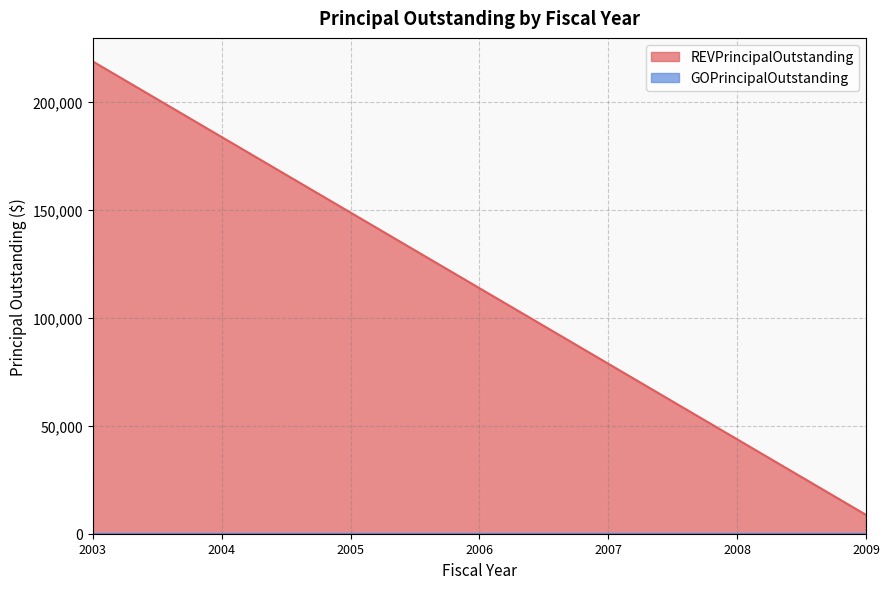

What is the smallest value displayed?

0